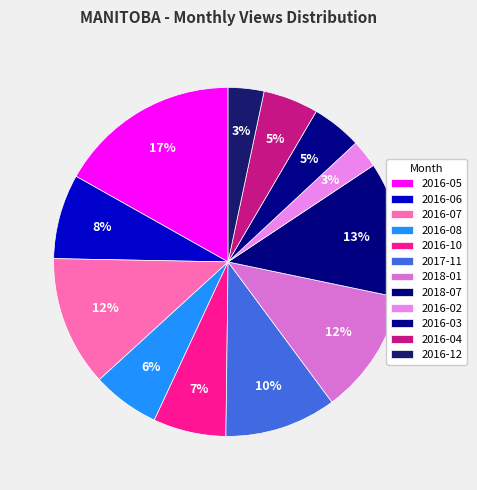

How many segments does this pie chart have?

12